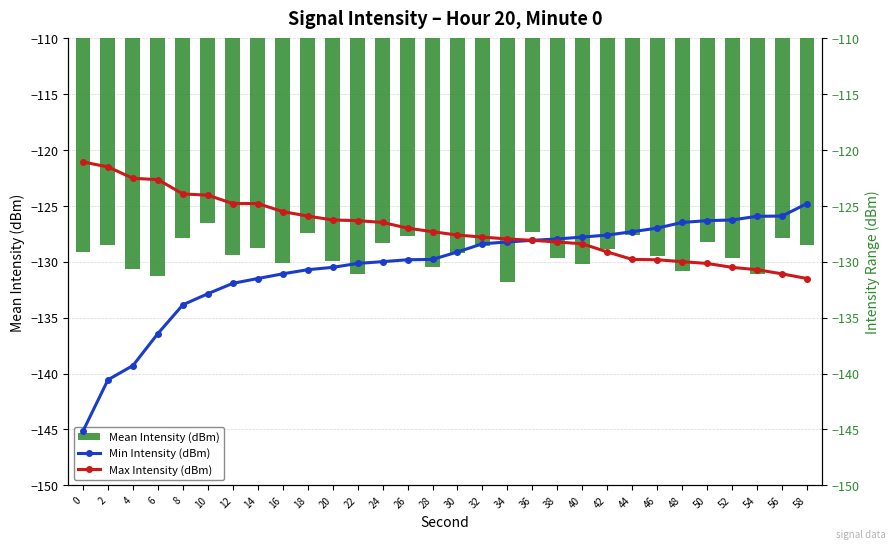

What is the sum of the Max Intensity (dBm) values at 14 and 4?

-247.3